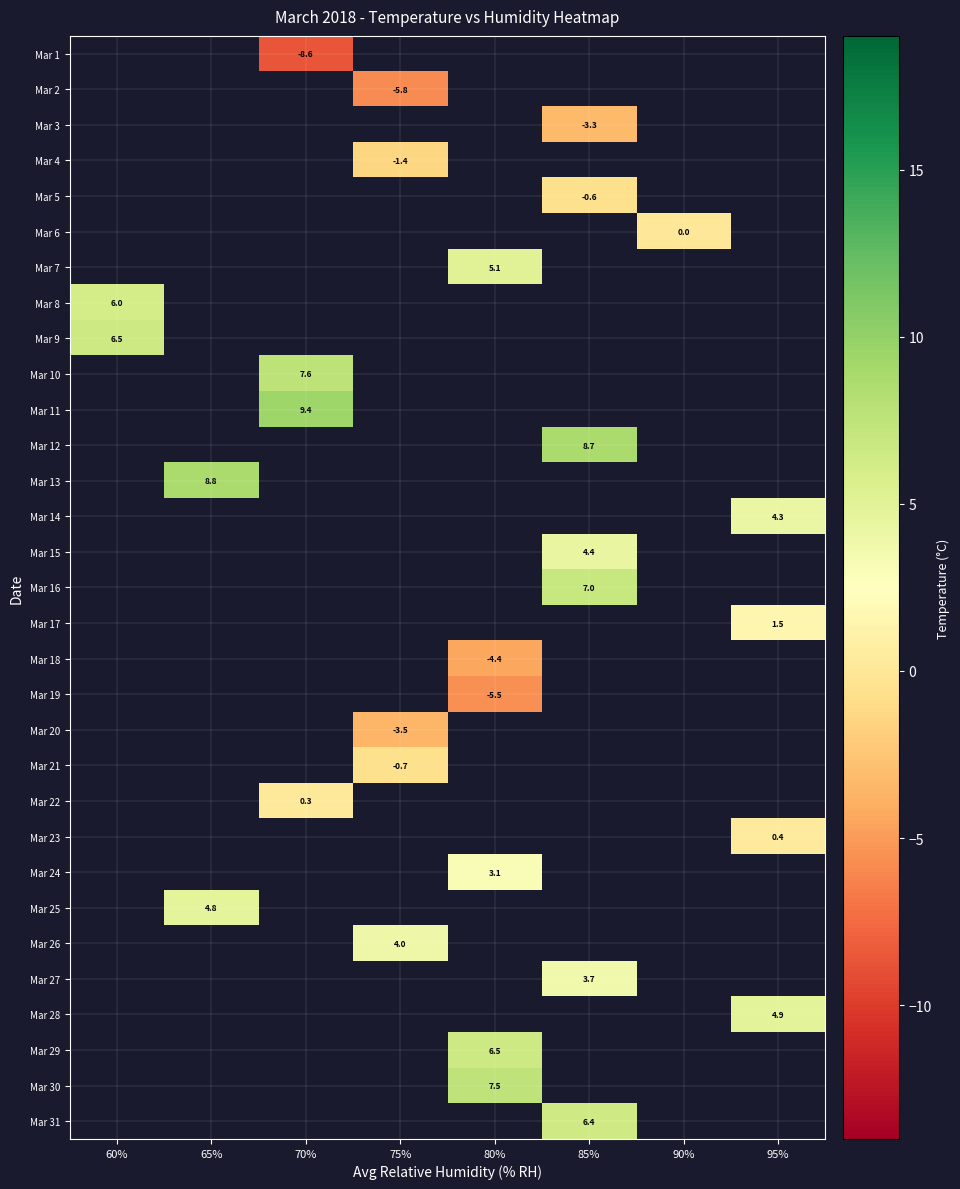

Which has a higher value, 75% or 80%?

80%